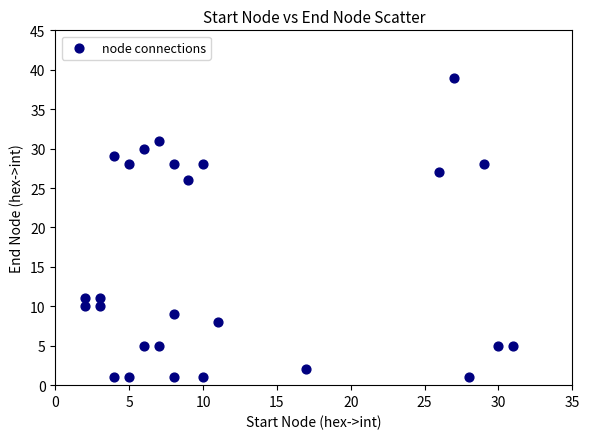

What is the range of Y values (max minus min)?

38